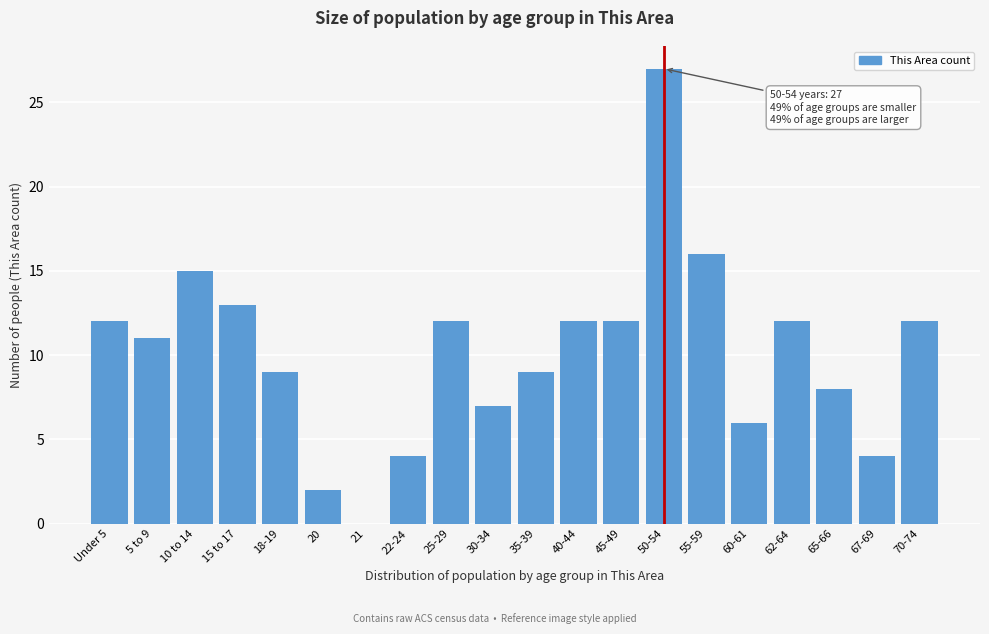

Reading left to right, what are all the values shown in this chart?

Under 5=12	5 to 9=11	10 to 14=15	15 to 17=13	18-19=9	20=2	21=0	22-24=4	25-29=12	30-34=7	35-39=9	40-44=12	45-49=12	50-54=27	55-59=16	60-61=6	62-64=12	65-66=8	67-69=4	70-74=12